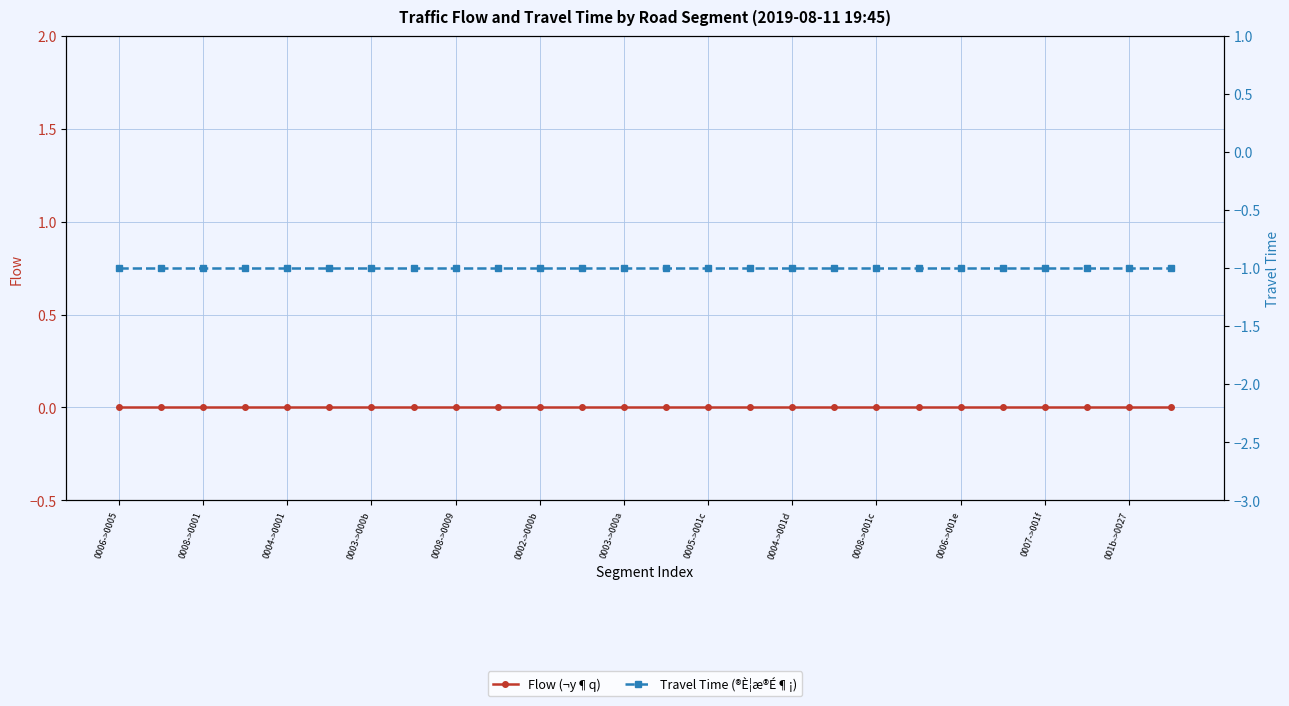

True or false: Travel Time (®È¦æ®É¶¡) and Flow (¬y¶q) cross at least once.

False